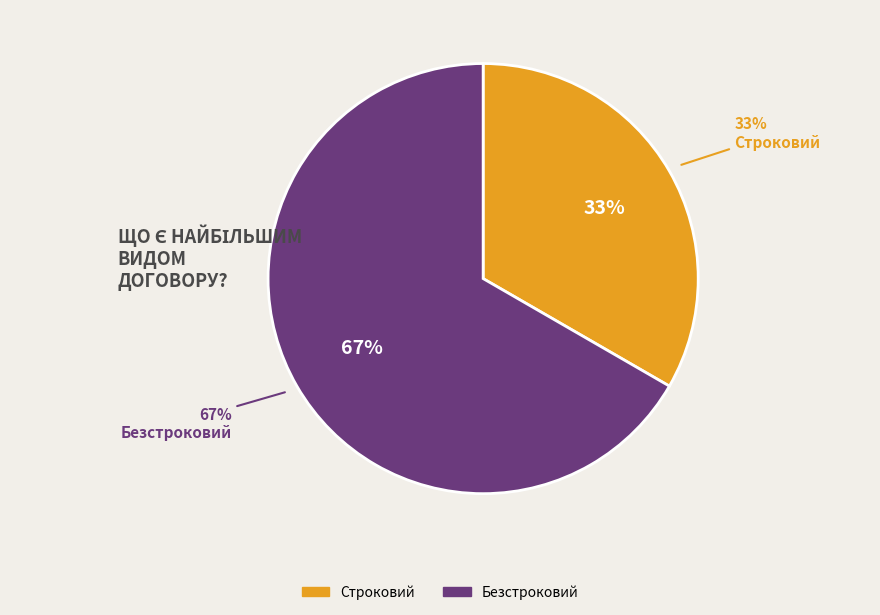

True or false: Безстроковий accounts for 67% of the total.

True